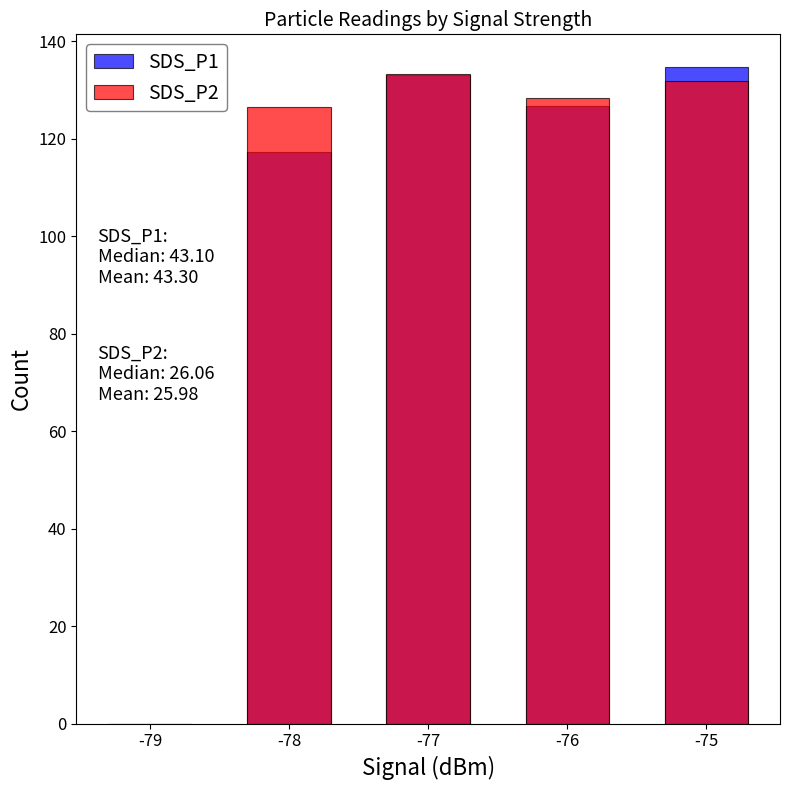

What is the sum of the SDS_P1 values at -75 and -78?

251.9